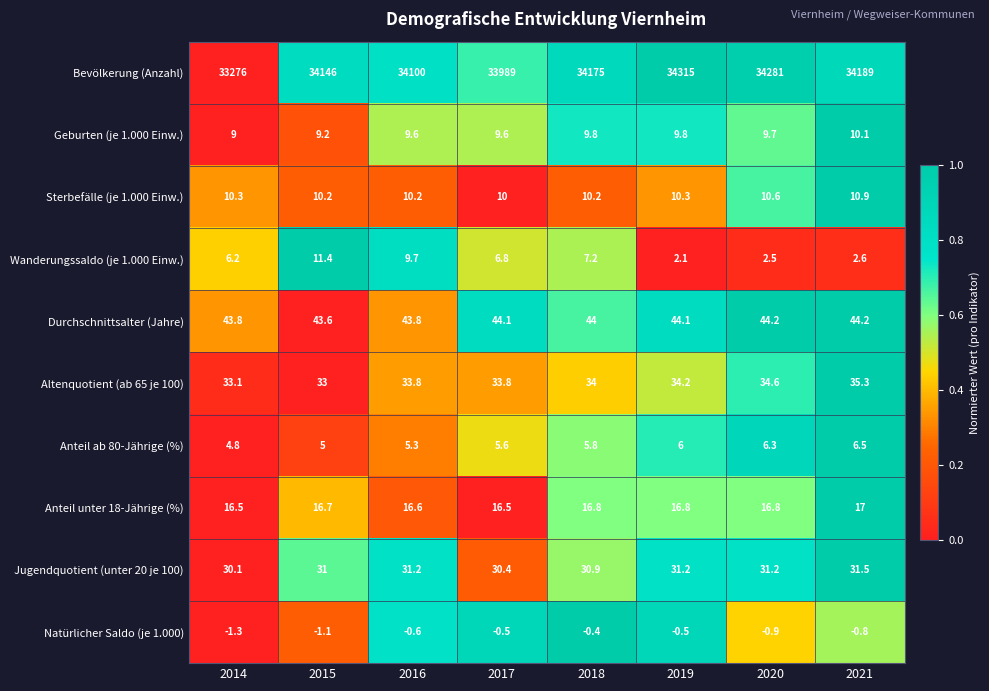

True or false: Anteil unter 18-Jährige (%) has a value of 16.8 at 2020.

True